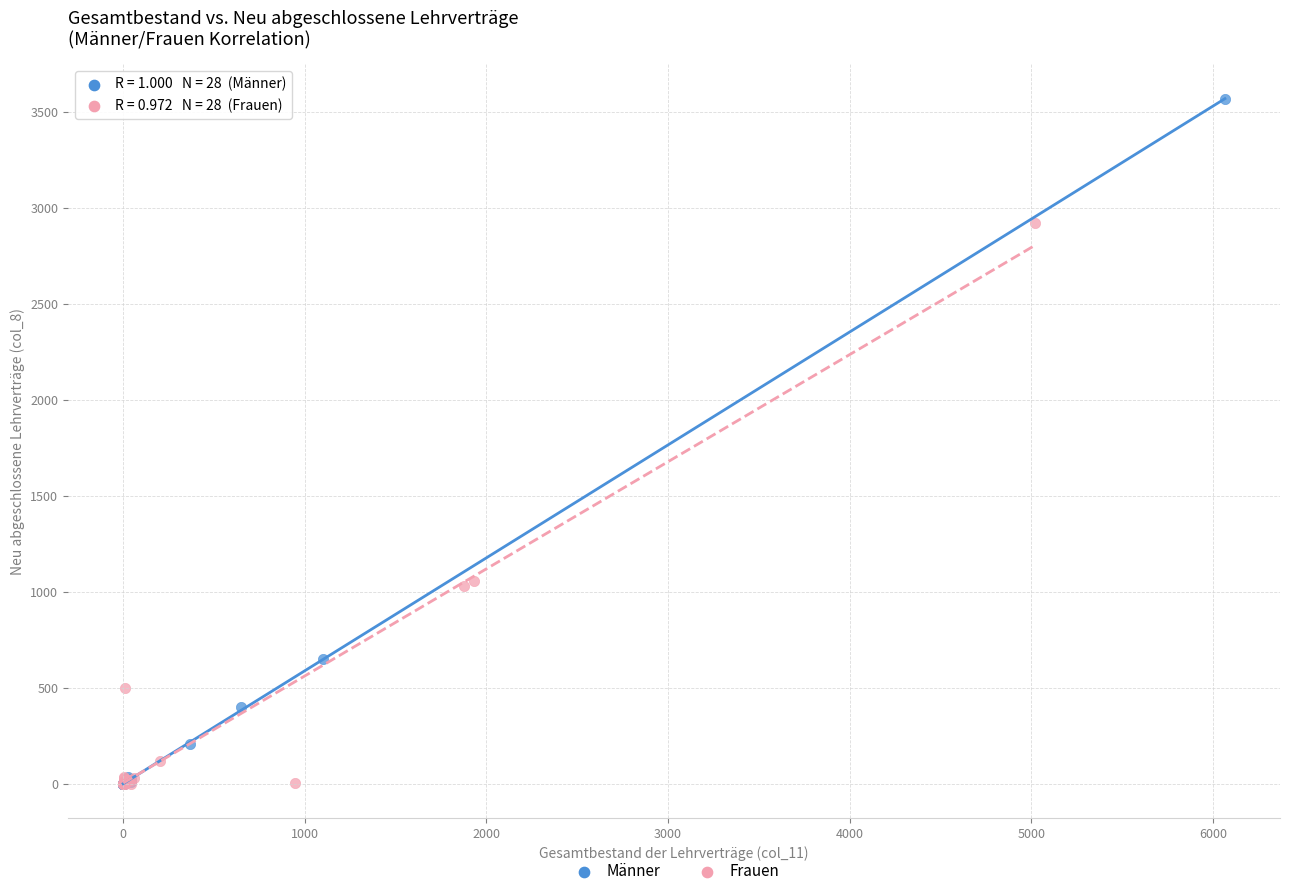

What are all the series names shown in the legend?

Männer, Frauen